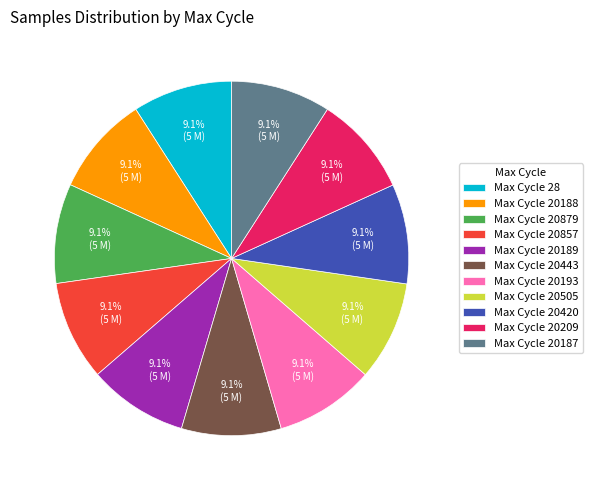

Is there a majority slice in this chart?

No